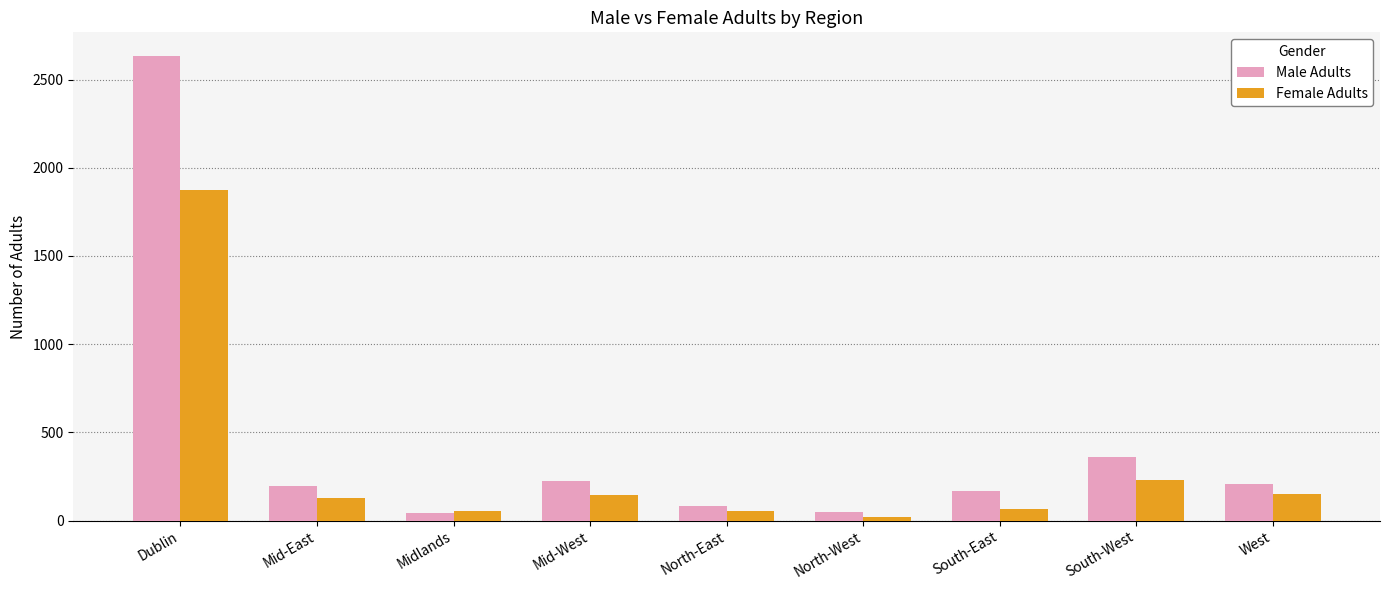

True or false: Male Adults has a value of 197 at Mid-East.

True